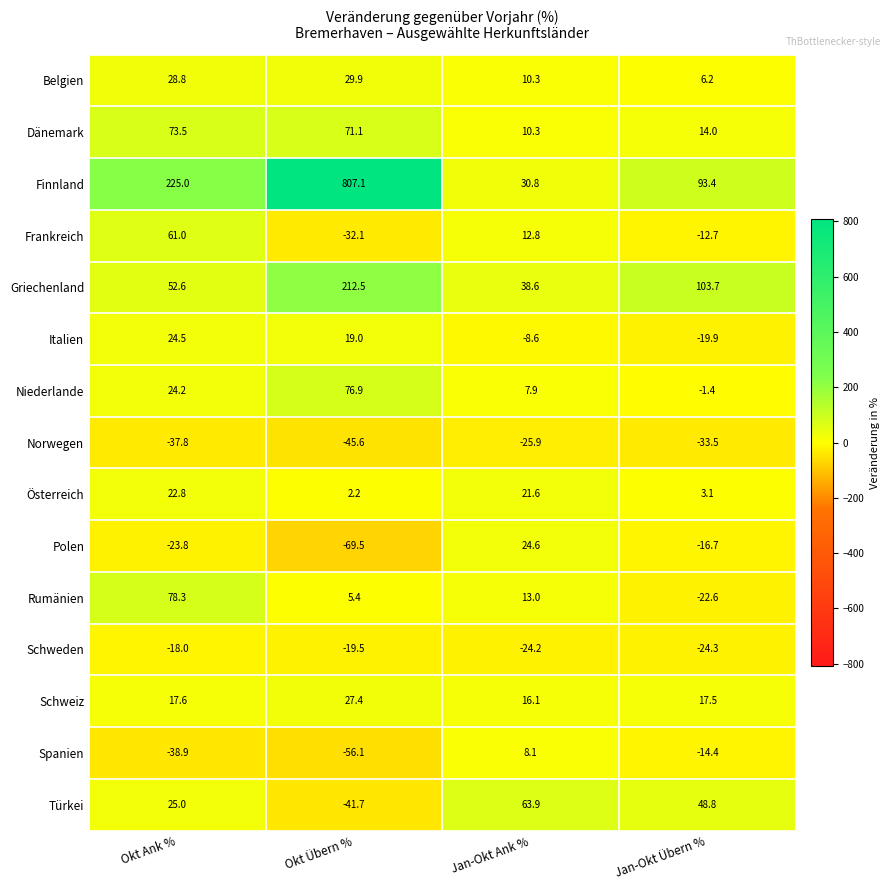

The Spanien series shows -38.9 at Okt Ank %. True or false?

True